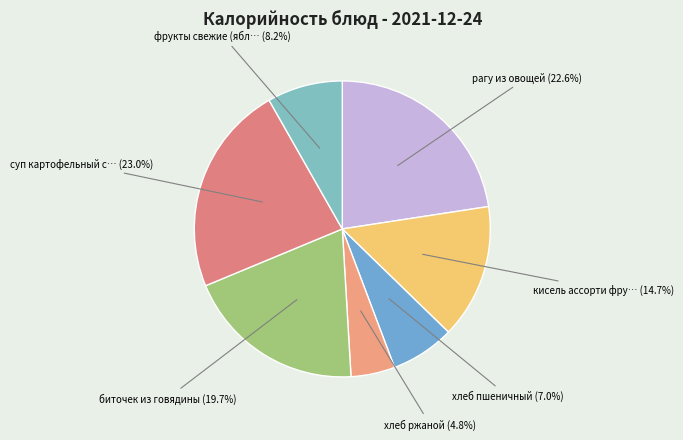

Count the number of slices in the pie.

7